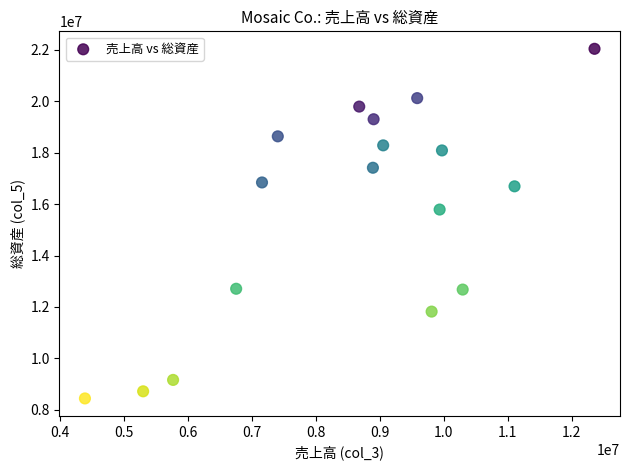

What is the range of X values (max minus min)?

7960700